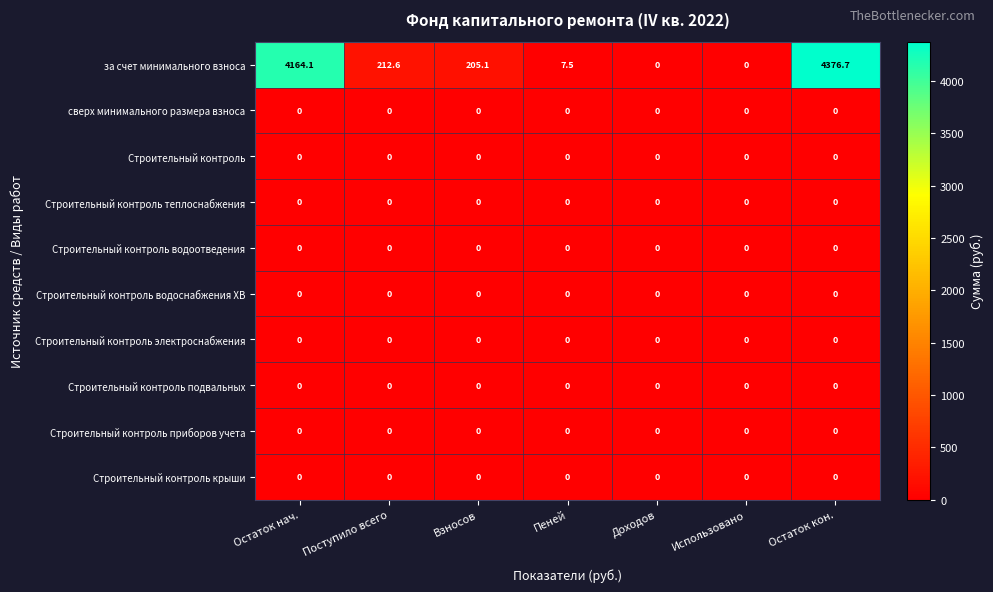

Which series has the largest range (max minus min)?

за счет минимального взноса